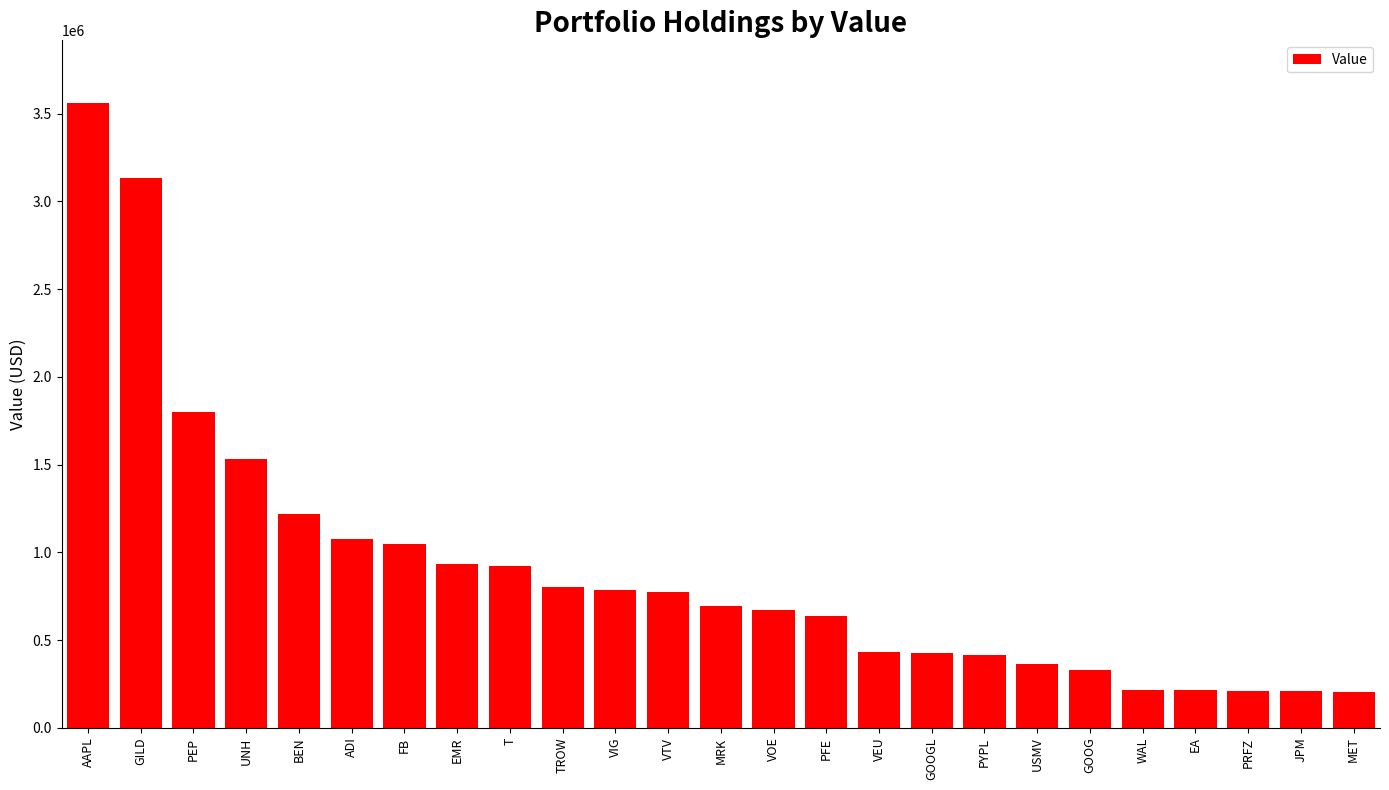

What is the sum of all values?

22616000